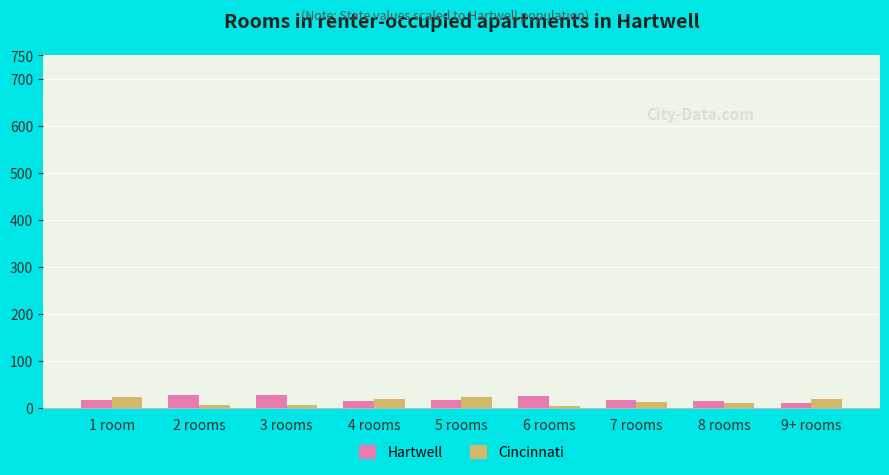

At 5 rooms, list the series in order from smallest to largest.

Hartwell, Cincinnati